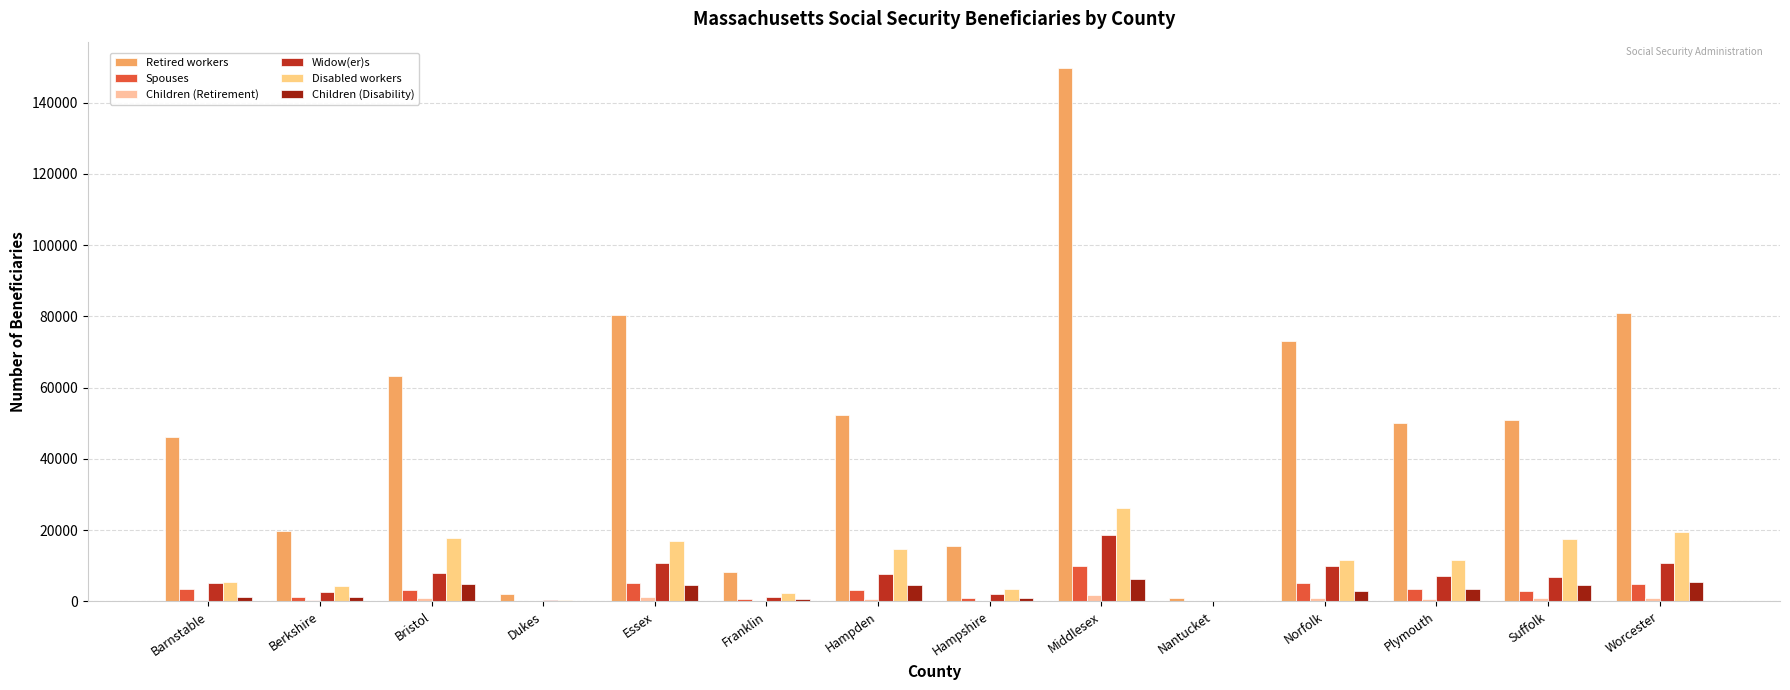

At which label does Children (Retirement) reach its minimum?

Nantucket